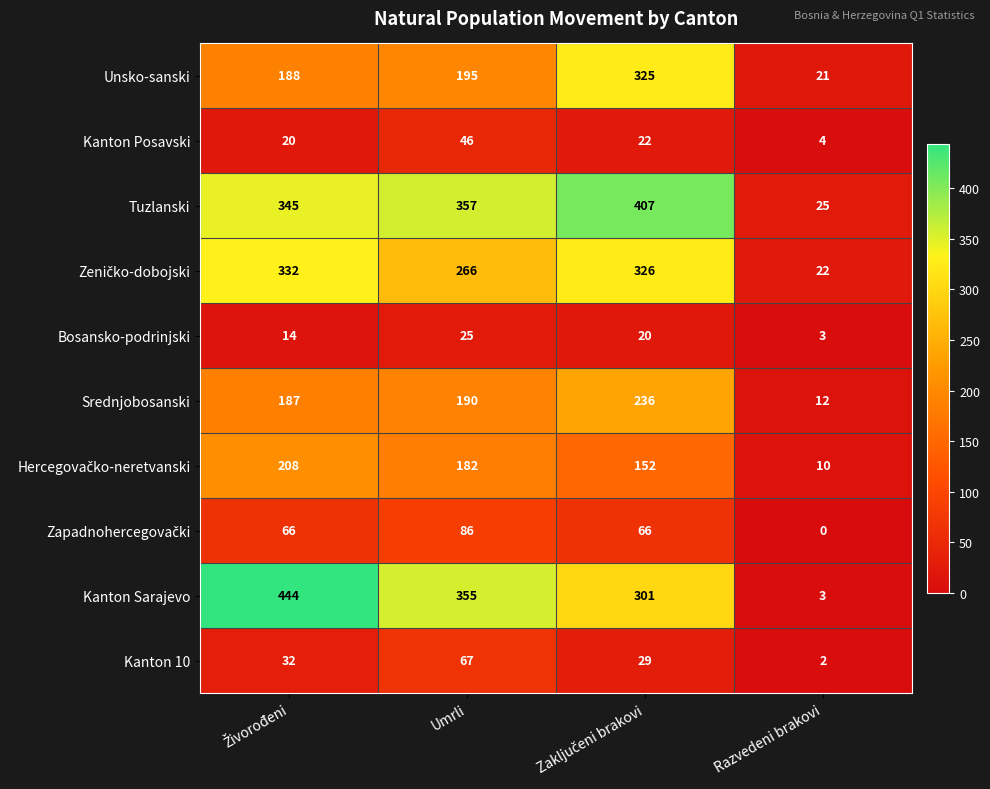

The Tuzlanski series shows 357 at Umrli. True or false?

True